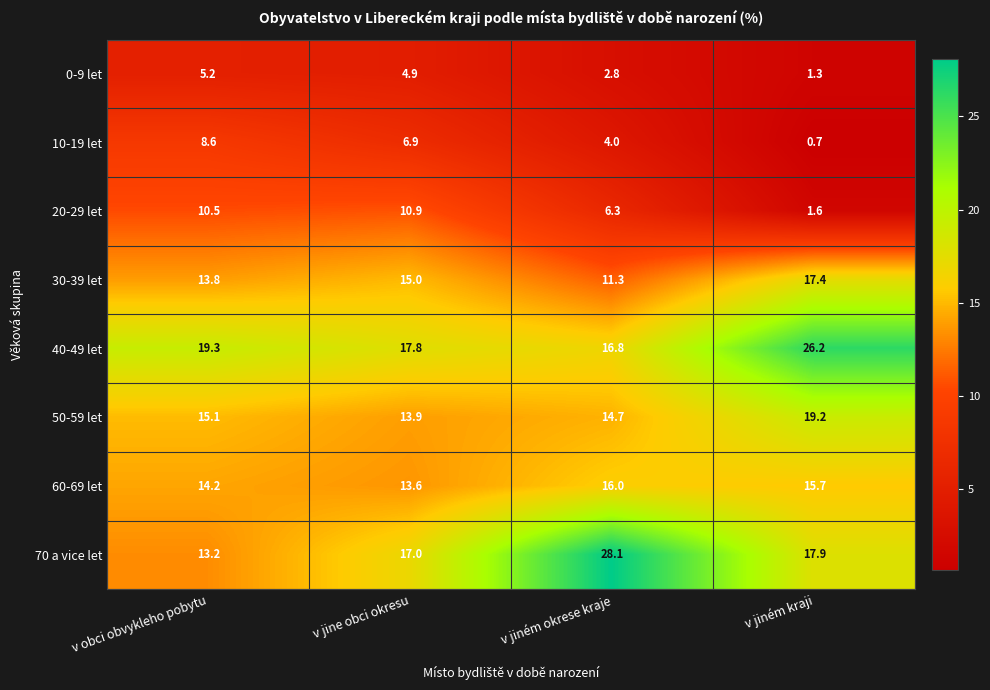

Which category has the lowest value across all series?

v jiném kraji